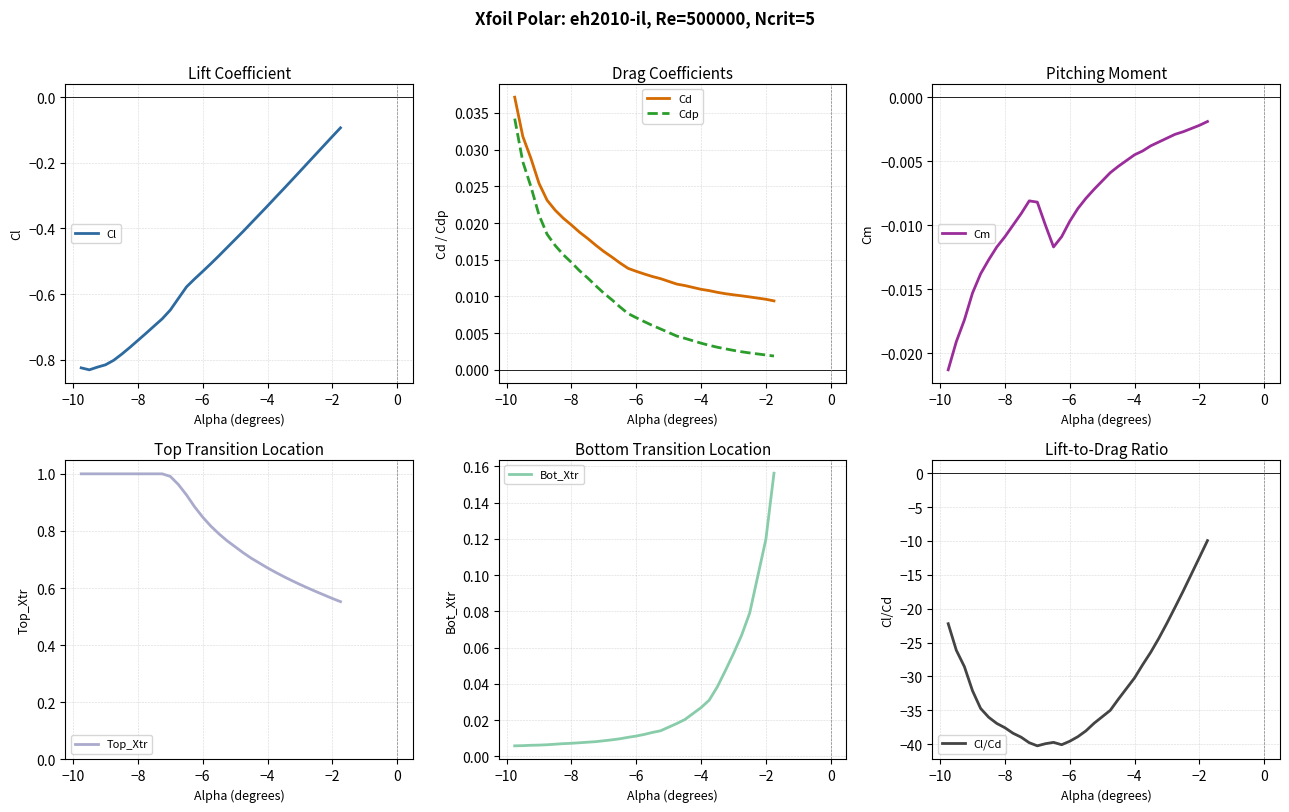

Which series has the widest spread of values?

Cl